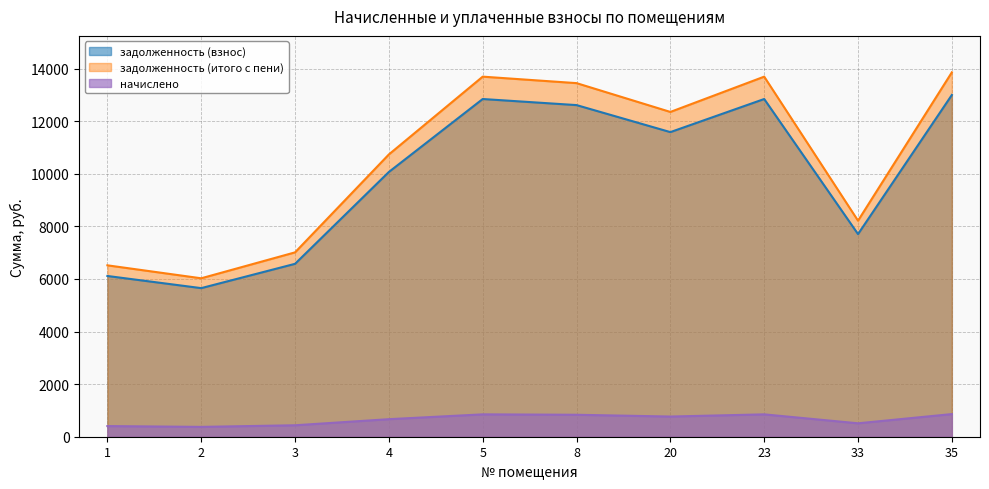

Is it true that задолженность (итого с пени) equals 9267.0 at 2?

False